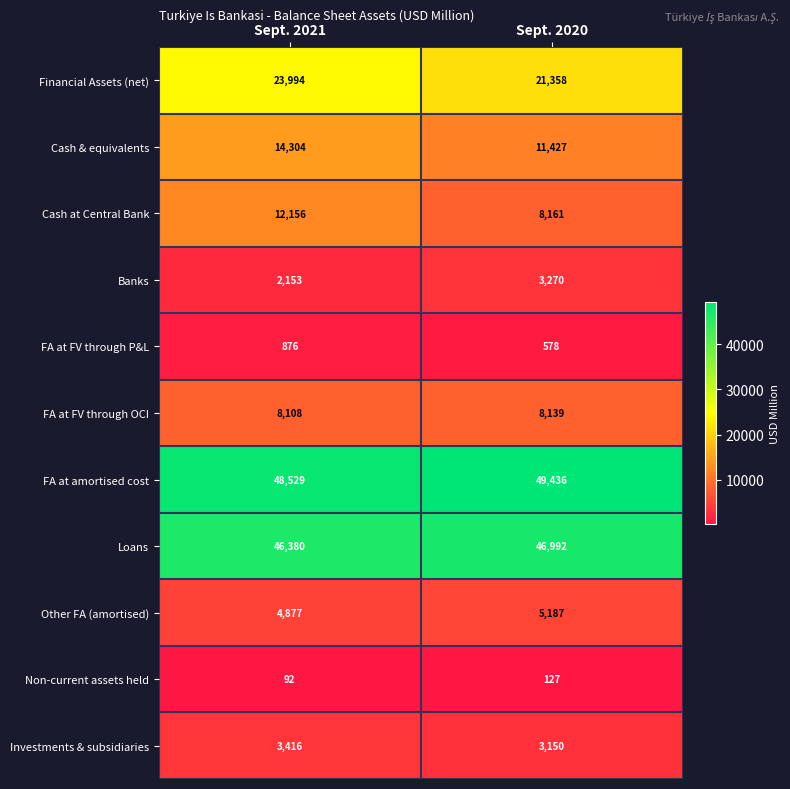

Which category has the lowest value across all series?

Sept. 2021